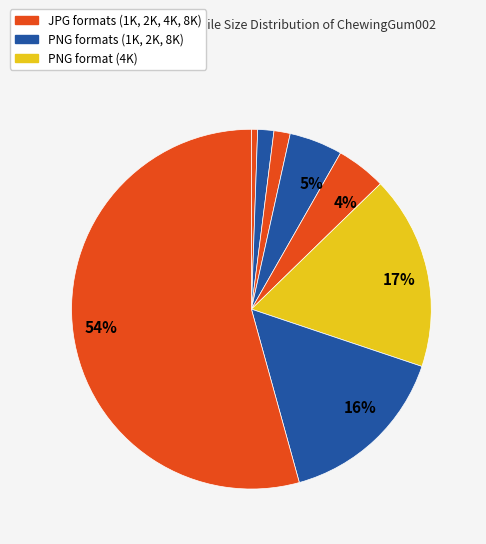

Is there any slice that represents more than half of the pie?

Yes